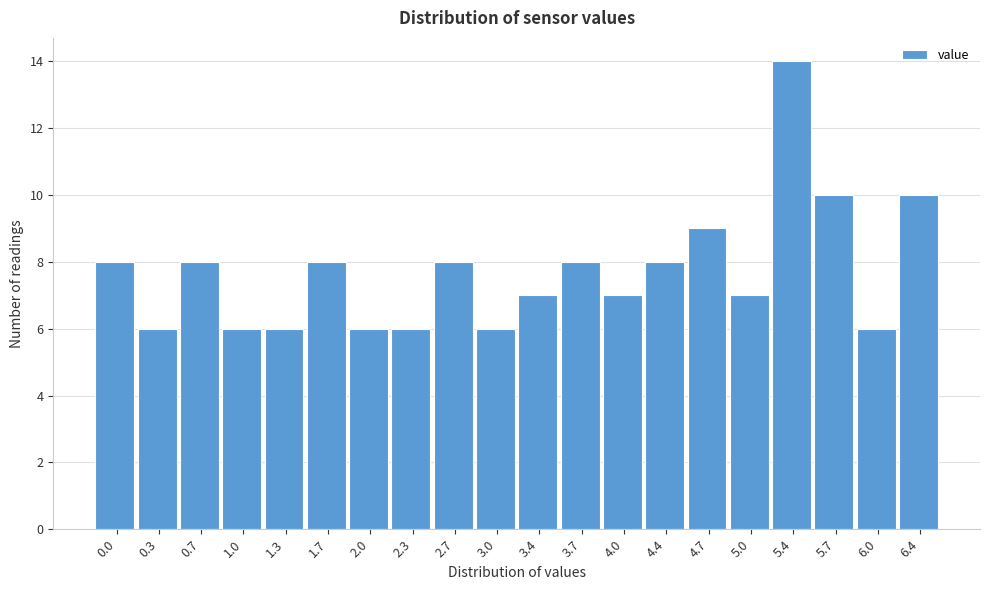

Reading left to right, list all the values displayed in this chart.

0.0=8	0.3=6	0.7=8	1.0=6	1.3=6	1.7=8	2.0=6	2.3=6	2.7=8	3.0=6	3.4=7	3.7=8	4.0=7	4.4=8	4.7=9	5.0=7	5.4=14	5.7=10	6.0=6	6.4=10